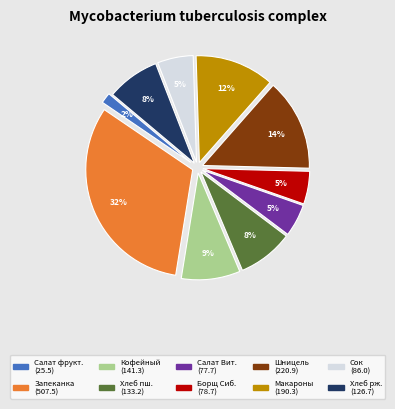

To the nearest percent, what is the difference between the largest and smallest slice percentages?

30%